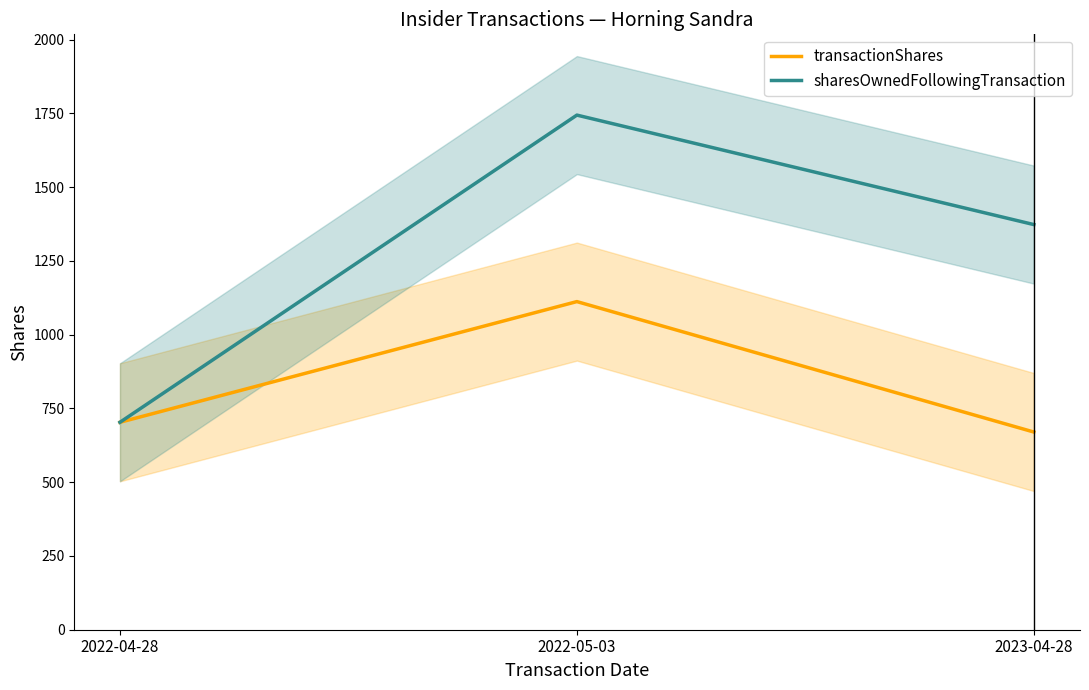

What is the smallest value displayed?

670